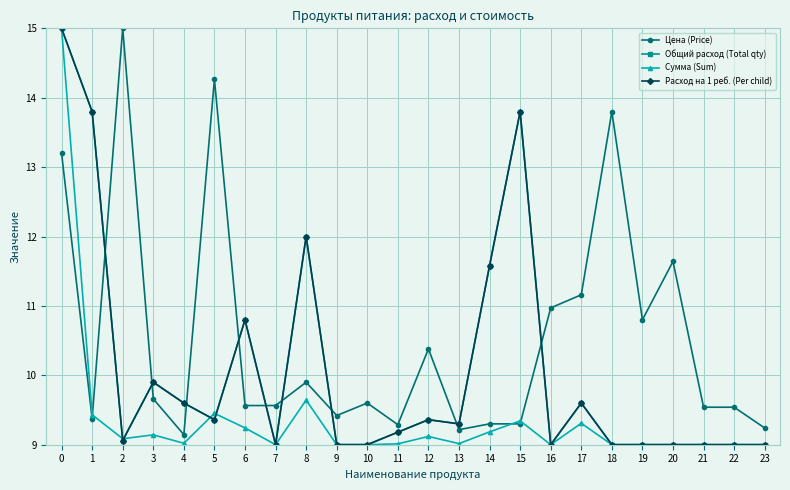

Reading left to right, extract all data points from this chart.

Цена (Price): 0=13.2	1=9.4	2=15.0	3=9.7	4=9.1	5=14.3	6=9.6	7=9.6	8=9.9	9=9.4	10=9.6	11=9.3	12=10.4	13=9.2	14=9.3	15=9.3	16=11.0	17=11.2	18=13.8	19=10.8	20=11.6	21=9.5	22=9.5	23=9.2
Общий расход (Total qty): 0=15.0	1=13.8	2=9.1	3=9.9	4=9.6	5=9.4	6=10.8	7=9.0	8=12.0	9=9.0	10=9.0	11=9.2	12=9.4	13=9.3	14=11.6	15=13.8	16=9.0	17=9.6	18=9.0	19=9.0	20=9.0	21=9.0	22=9.0	23=9.0
Сумма (Sum): 0=15.0	1=9.4	2=9.1	3=9.1	4=9.0	5=9.5	6=9.2	7=9.0	8=9.6	9=9.0	10=9.0	11=9.0	12=9.1	13=9.0	14=9.2	15=9.3	16=9.0	17=9.3	18=9.0	19=9.0	20=9.0	21=9.0	22=9.0	23=9.0
Расход на 1 реб. (Per child): 0=15.0	1=13.8	2=9.1	3=9.9	4=9.6	5=9.4	6=10.8	7=9.0	8=12.0	9=9.0	10=9.0	11=9.2	12=9.4	13=9.3	14=11.6	15=13.8	16=9.0	17=9.6	18=9.0	19=9.0	20=9.0	21=9.0	22=9.0	23=9.0